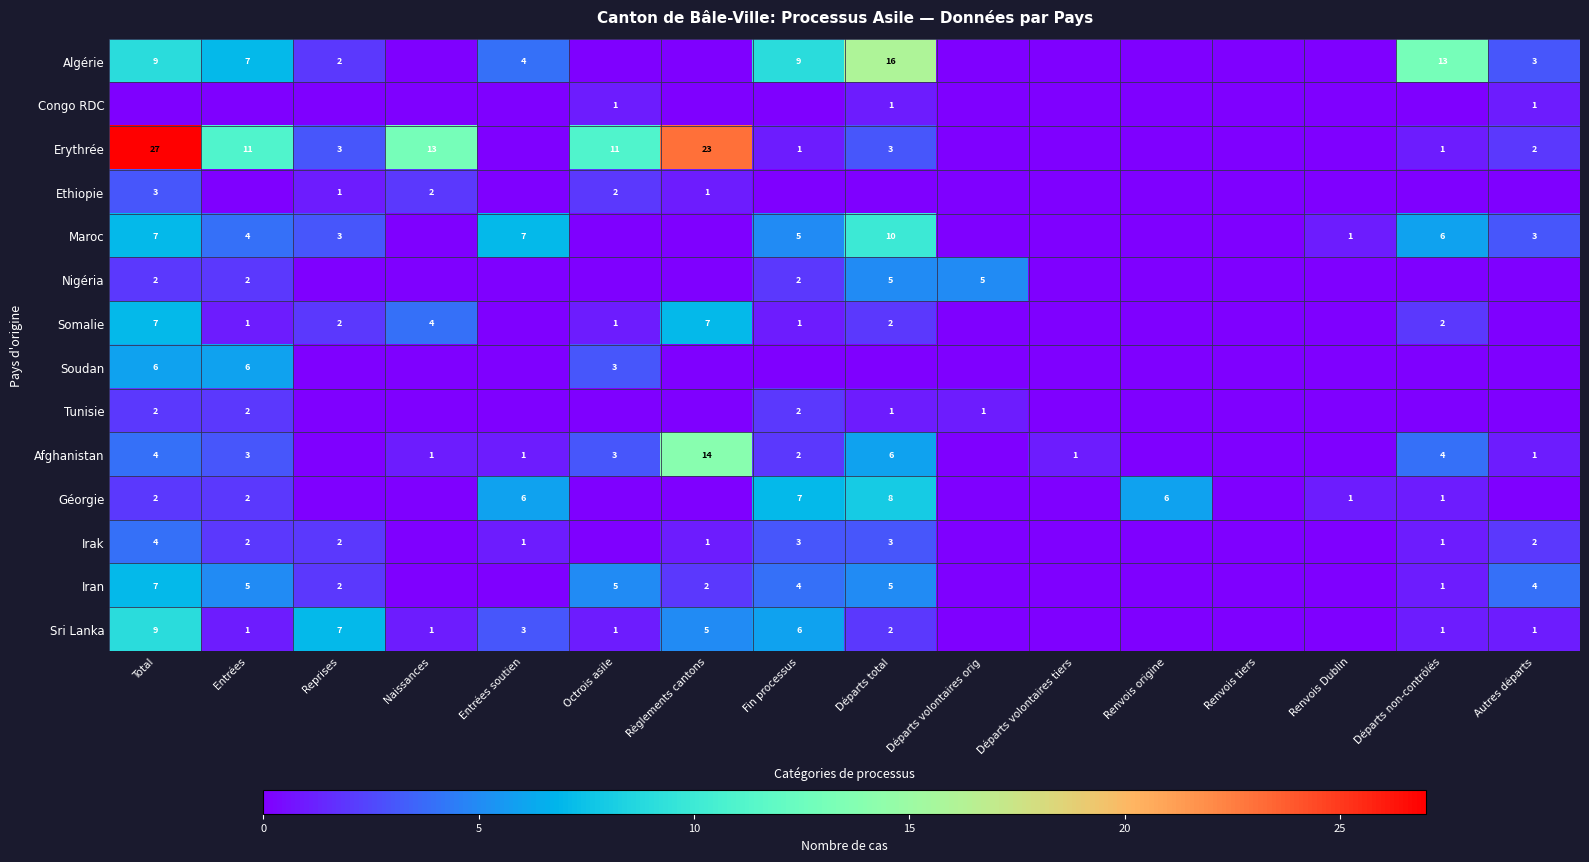

Is the value of Tunisie at Départs total greater than the value of Erythrée at Naissances?

No